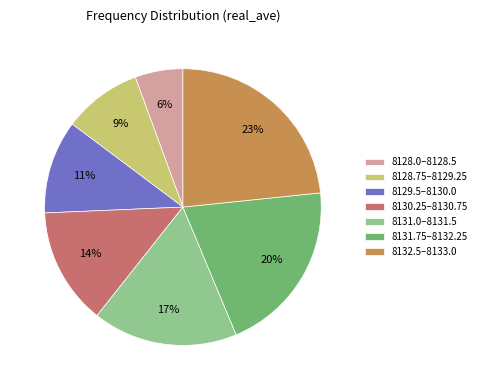

Count the number of slices in the pie.

7